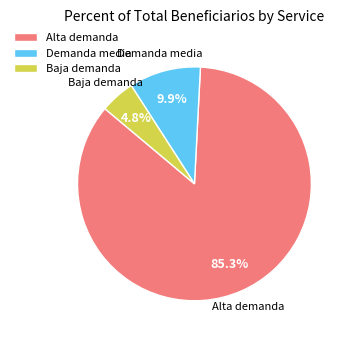

Which category accounts for the majority?

Alta demanda